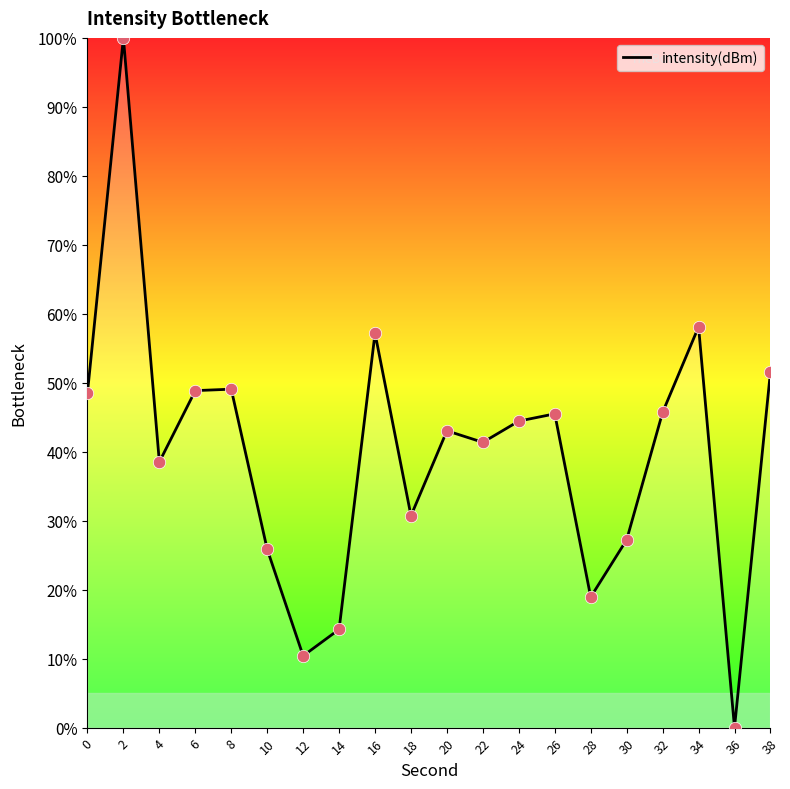

What is the ratio of the value at 16 to the value at 26?

1.3